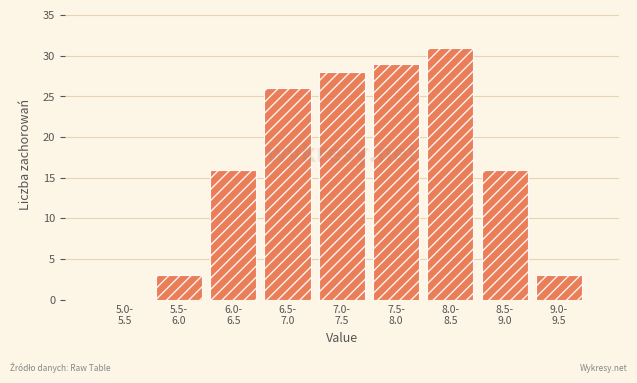

What is the greatest value displayed?

31